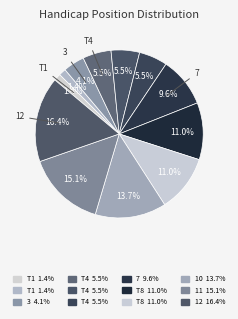

How many slices are in this pie chart?

12